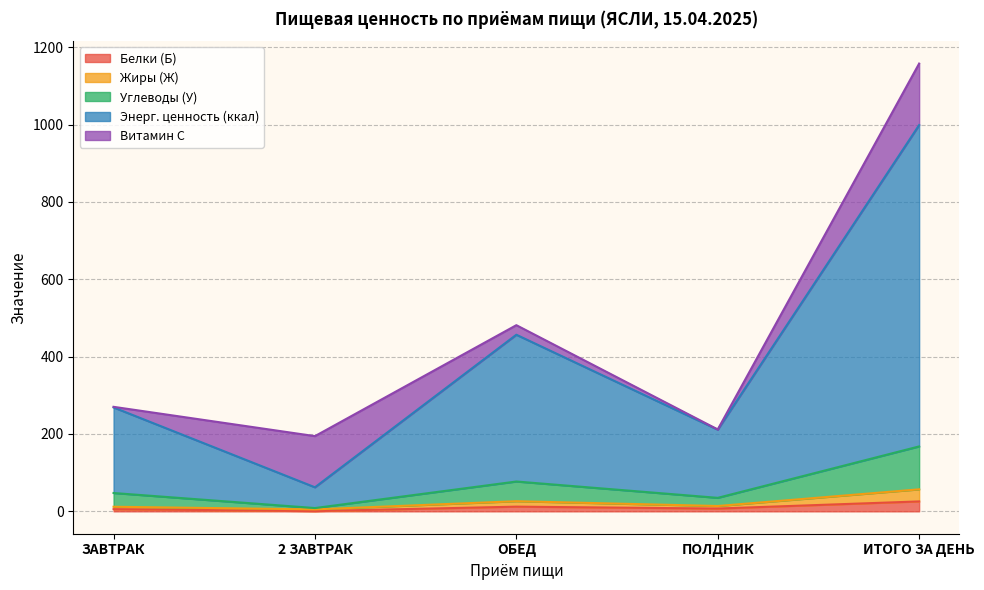

True or false: Энерг. ценность (ккал) and Жиры (Ж) intersect in this chart.

False